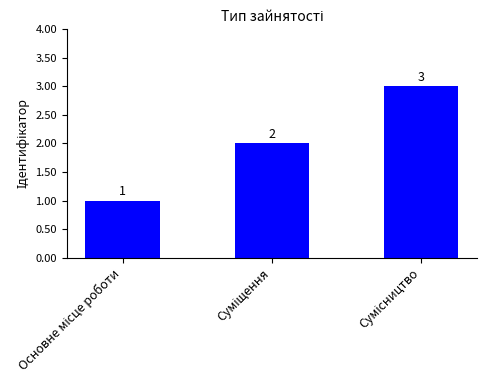

What is the smallest value displayed?

1